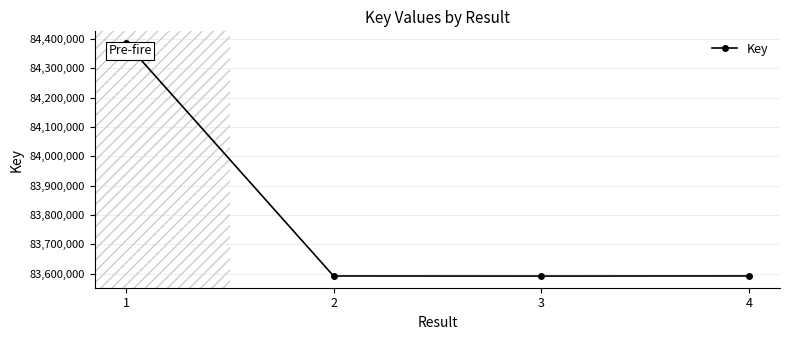

What is the change in value from 1 to 3?

-794598